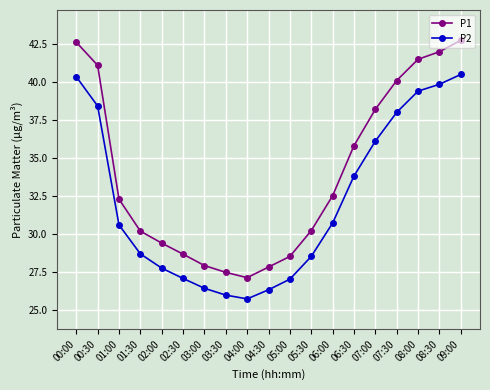

What are all the series names shown in the legend?

P1, P2